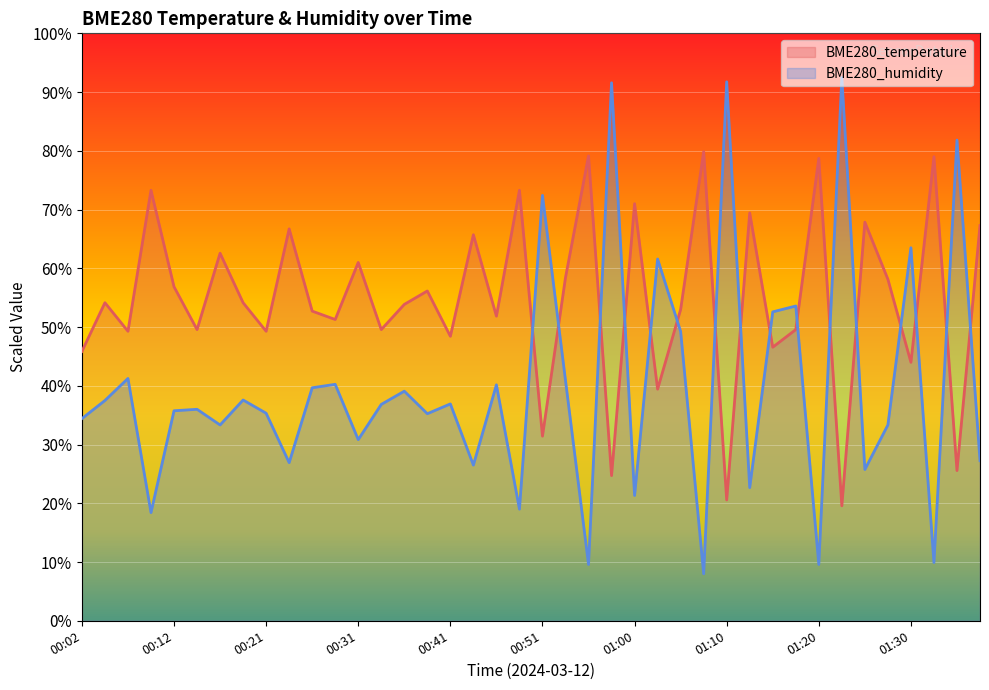

What is the total value across all series at 01:32?

88.9